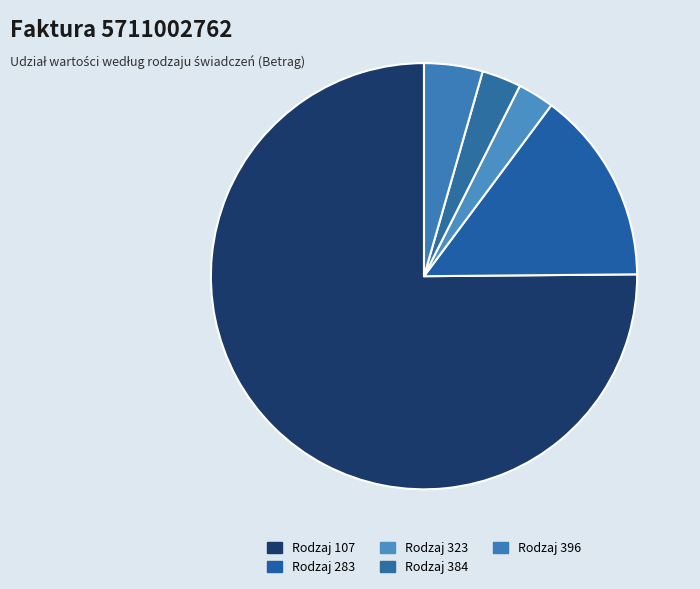

Which slice is the largest?

107